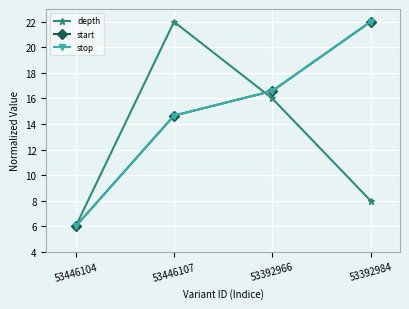

Which category has the highest value in the stop series?

53392984